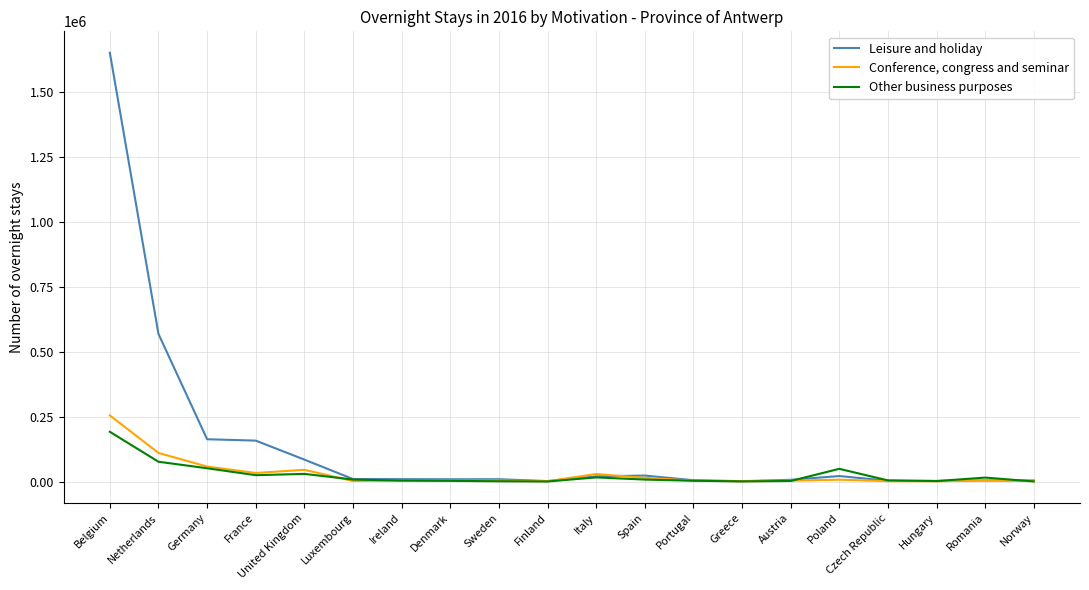

At Luxembourg, list the series in order from smallest to largest.

Conference, congress and seminar, Other business purposes, Leisure and holiday